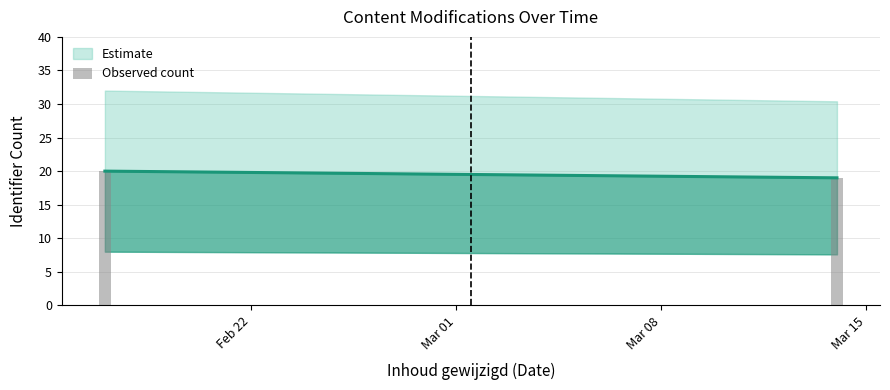

What is the label of the 1st bar from the right?

Mar 15